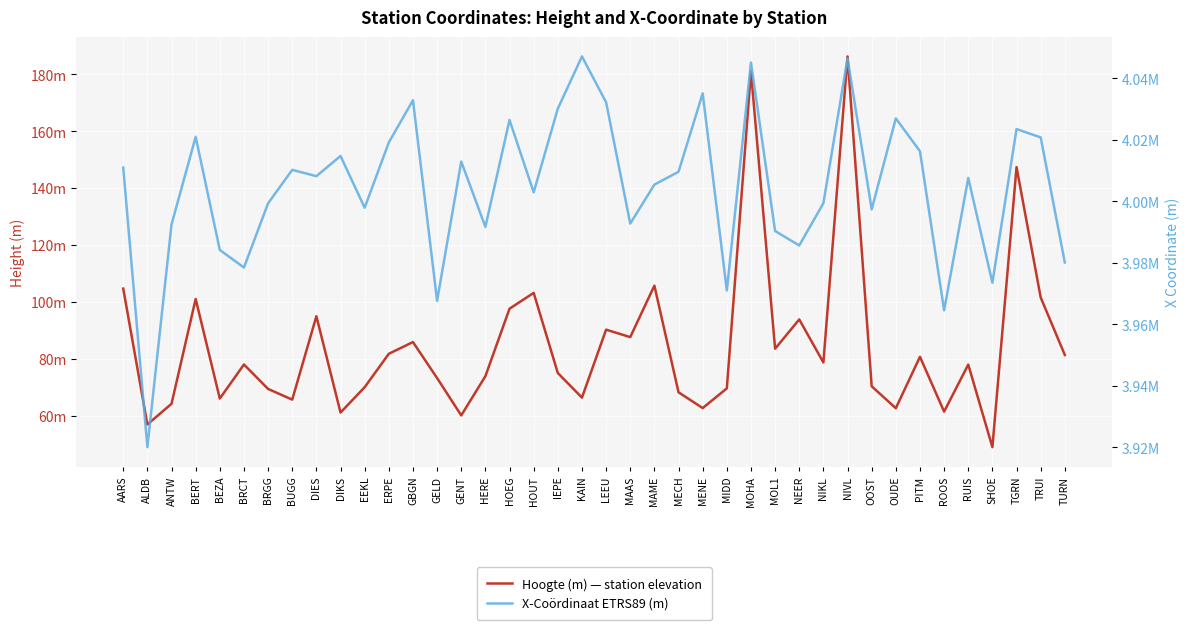

Which series has the widest spread of values?

X-Coördinaat ETRS89 (m)